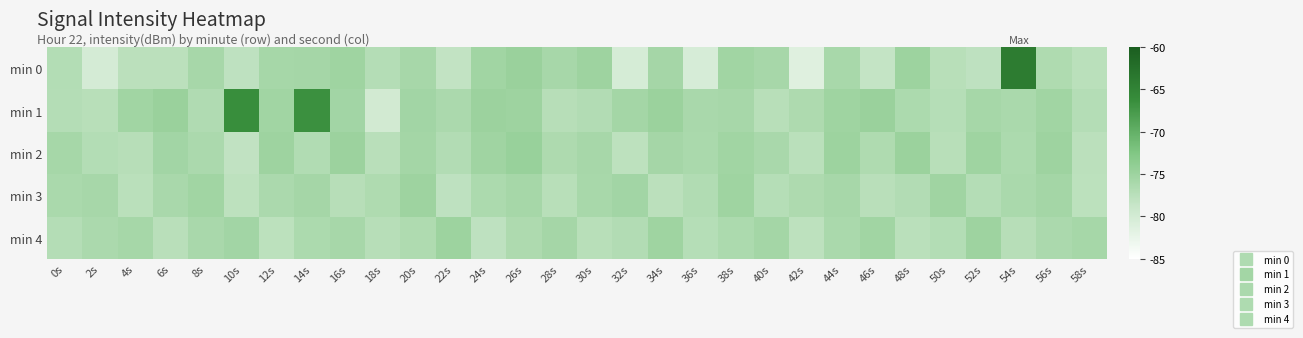

Reading right to left, extract all data points from this chart.

min 0: 58s=-77.5	56s=-76.6	54s=-64.0	52s=-78.0	50s=-77.3	48s=-75.0	46s=-78.4	44s=-76.0	42s=-81.3	40s=-75.9	38s=-75.4	36s=-80.4	34s=-75.7	32s=-80.3	30s=-75.1	28s=-75.9	26s=-74.7	24s=-75.3	22s=-78.2	20s=-75.9	18s=-77.1	16s=-75.2	14s=-75.7	12s=-75.7	10s=-77.9	8s=-75.9	6s=-77.6	4s=-77.6	2s=-80.2	0s=-77.0
min 1: 58s=-77.0	56s=-75.4	54s=-76.2	52s=-75.8	50s=-77.1	48s=-76.4	46s=-74.7	44s=-75.2	42s=-76.5	40s=-77.3	38s=-75.9	36s=-76.1	34s=-74.8	32s=-75.6	30s=-76.8	28s=-77.2	26s=-75.1	24s=-74.9	22s=-76.3	20s=-75.5	18s=-79.9	16s=-75.5	14s=-66.6	12s=-75.4	10s=-66.3	8s=-76.7	6s=-74.7	4s=-75.3	2s=-77.3	0s=-77.0
min 2: 58s=-77.6	56s=-75.1	54s=-76.4	52s=-75.2	50s=-77.3	48s=-74.8	46s=-76.6	44s=-75.0	42s=-77.5	40s=-76.1	38s=-75.4	36s=-76.2	34s=-75.7	32s=-77.8	30s=-75.9	28s=-76.5	26s=-74.6	24s=-75.3	22s=-76.8	20s=-75.6	18s=-77.4	16s=-74.9	14s=-76.7	12s=-75.1	10s=-78.1	8s=-76.3	6s=-75.5	4s=-77.2	2s=-76.9	0s=-75.8
min 3: 58s=-77.7	56s=-75.6	54s=-76.2	52s=-77.0	50s=-75.3	48s=-76.8	46s=-77.4	44s=-75.9	42s=-76.5	40s=-77.1	38s=-75.2	36s=-76.7	34s=-77.6	32s=-75.5	30s=-76.0	28s=-77.3	26s=-75.8	24s=-76.4	22s=-77.9	20s=-75.1	18s=-76.6	16s=-77.2	14s=-75.7	12s=-76.3	10s=-77.8	8s=-75.4	6s=-76.1	4s=-77.5	2s=-75.9	0s=-76.2
min 4: 58s=-75.8	56s=-76.3	54s=-77.2	52s=-75.1	50s=-76.9	48s=-77.5	46s=-75.4	44s=-76.2	42s=-77.8	40s=-75.6	38s=-76.4	36s=-77.1	34s=-75.2	32s=-76.8	30s=-77.3	28s=-75.7	26s=-76.5	24s=-77.9	22s=-75.0	20s=-76.6	18s=-77.2	16s=-75.9	14s=-76.4	12s=-77.7	10s=-75.5	8s=-76.1	6s=-77.4	4s=-75.8	2s=-76.3	0s=-77.0